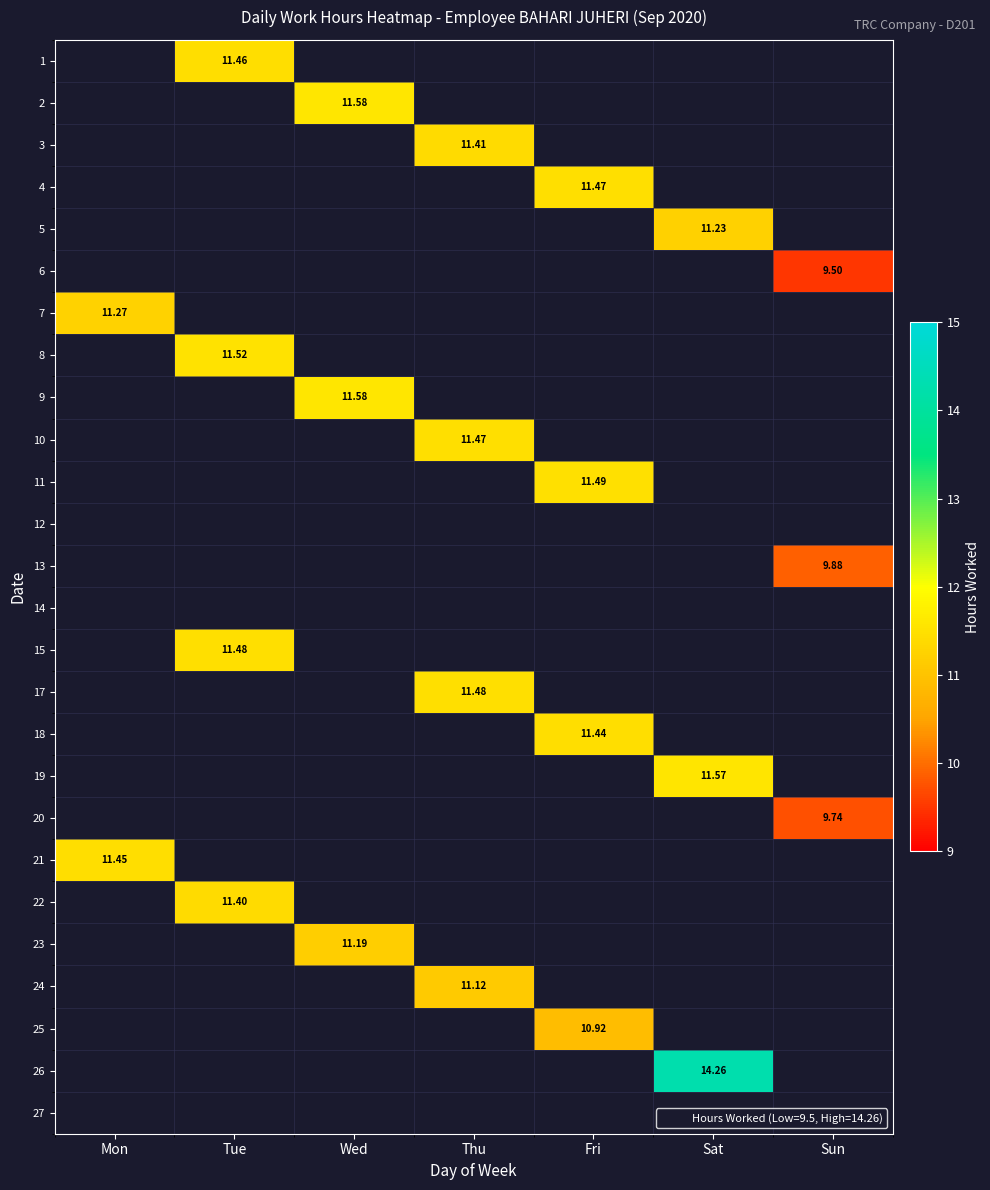

How many data points in 5 are above 0?

1